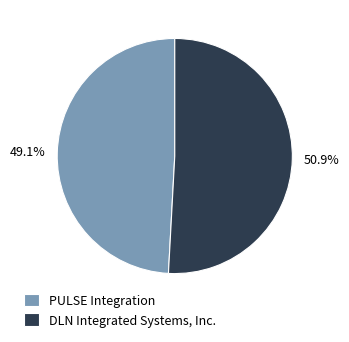

To the nearest percent, what is the difference between the PULSE Integration and DLN Integrated Systems, Inc. slice percentages?

2%